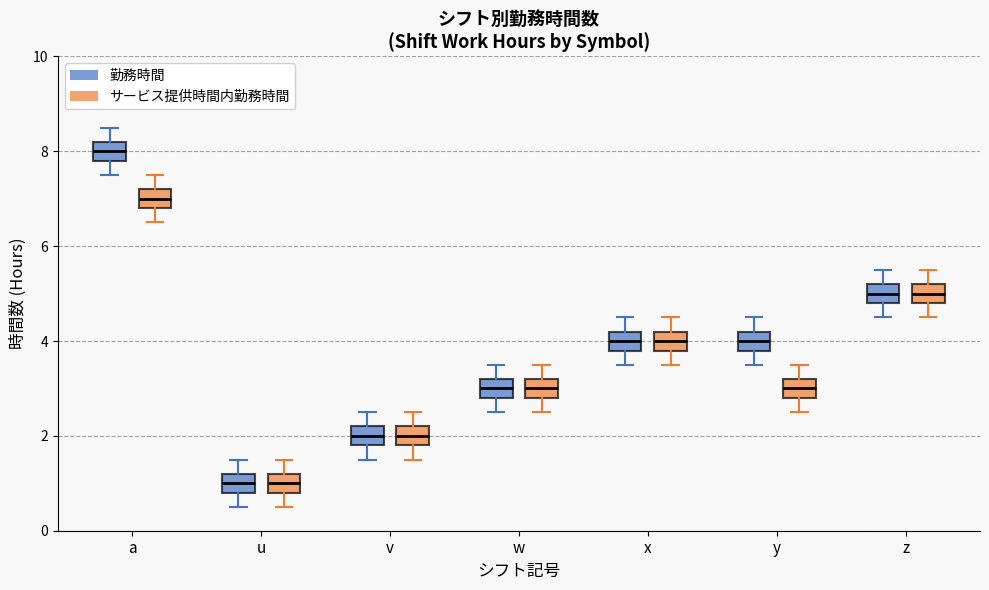

Where does the lower whisker of the box for y (勤務時間) end on the y-axis? The values are not printed on the chart, so give them approximately, as read against the axis.

3.6